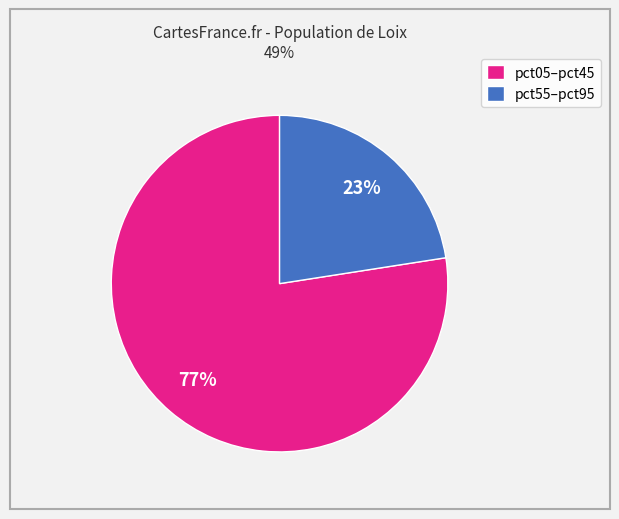

To the nearest percent, what is the average slice percentage?

50%